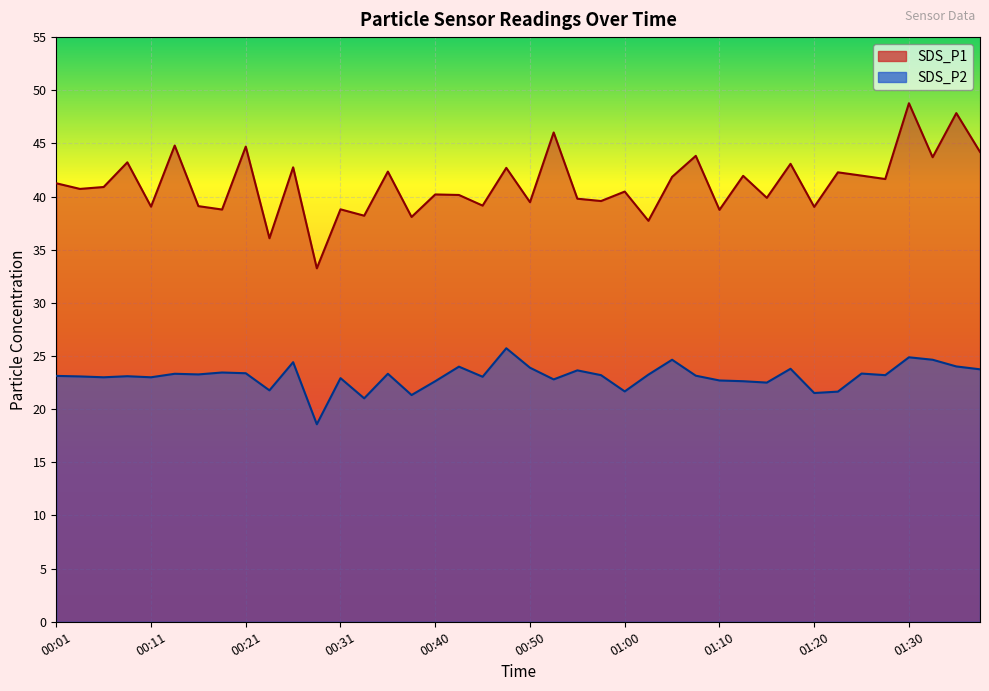

At which category does the chart reach its peak across all series?

01:30